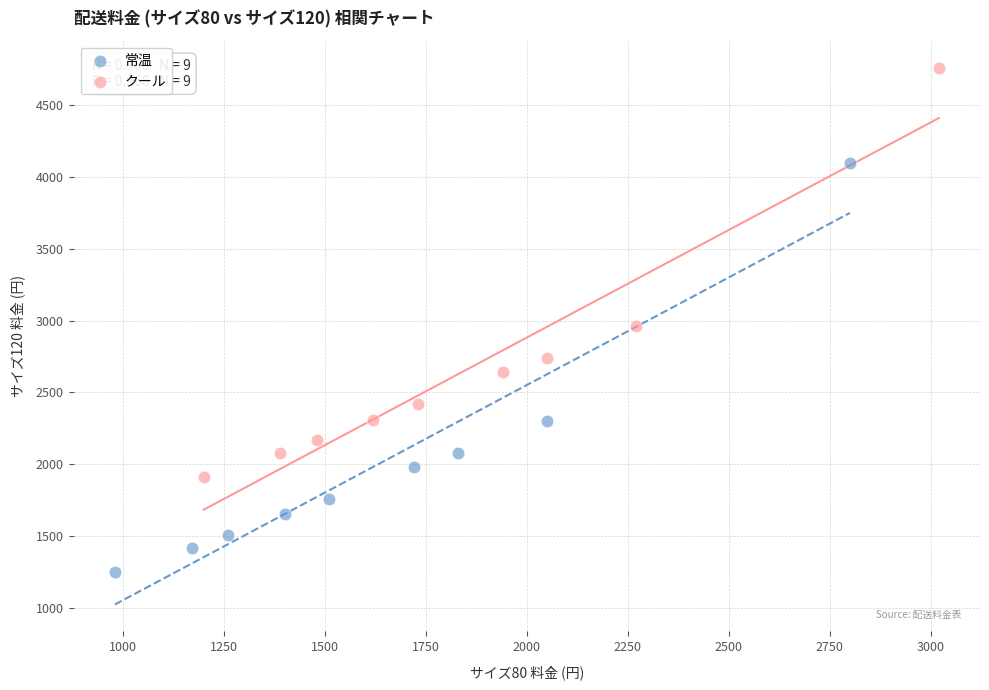

Which series contains the highest Y value?

クール